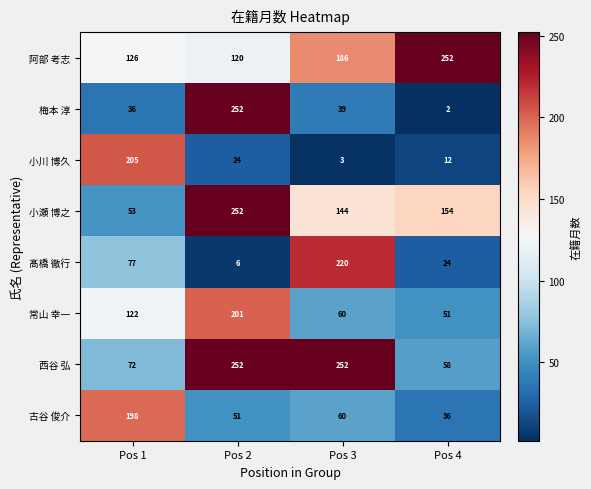

What is the sum of the 阿部 考志 values at Pos 3 and Pos 1?

312